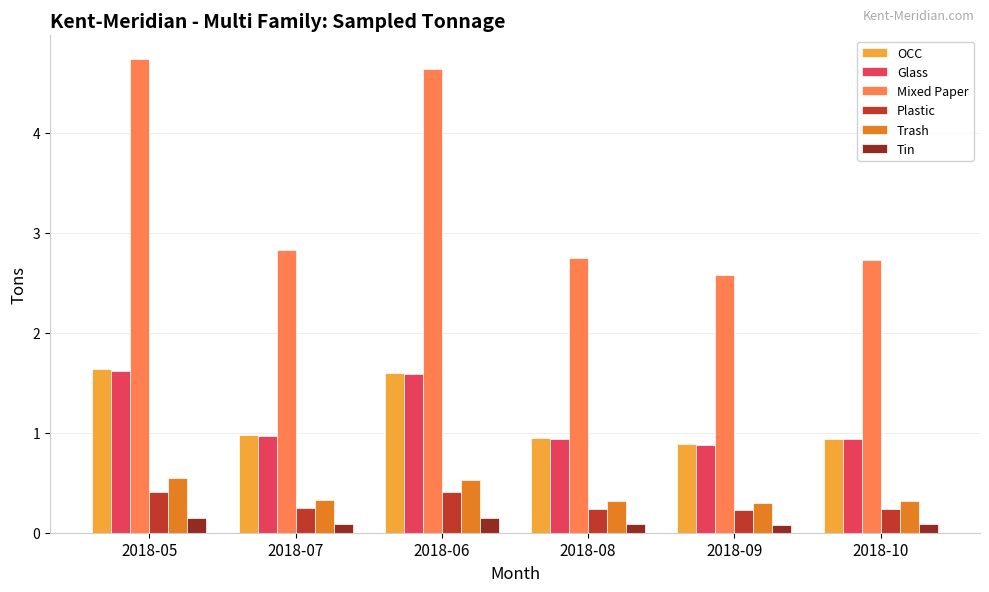

The value of Glass at 2018-07 is 0.4. True or false?

False